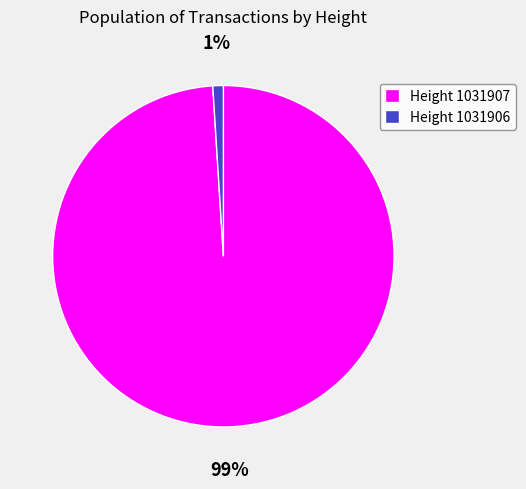

What is the smallest slice in the pie chart?

Height 1031906